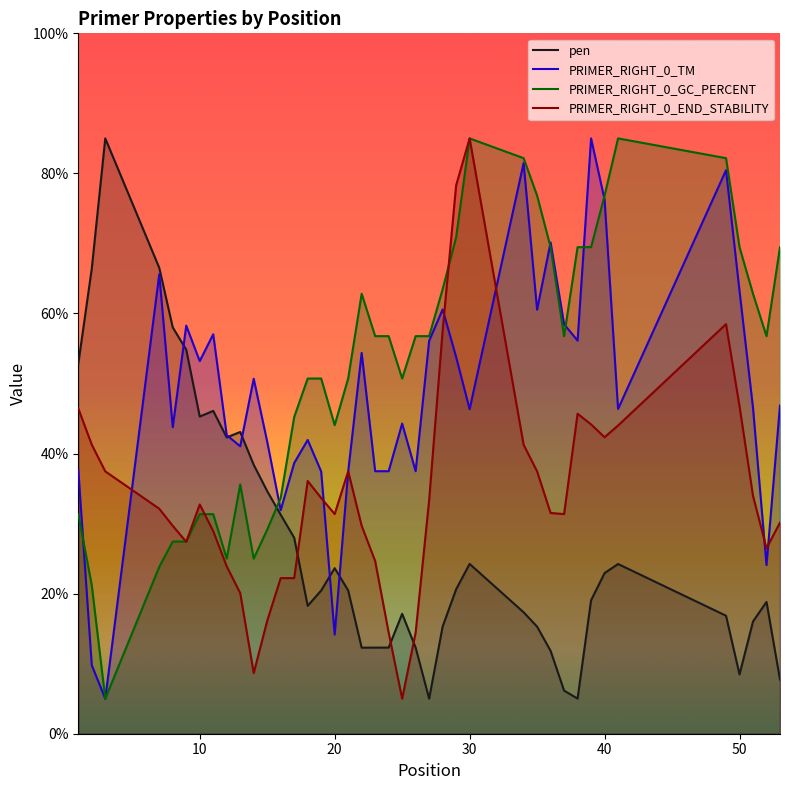

Count the number of categories in the chart.

40